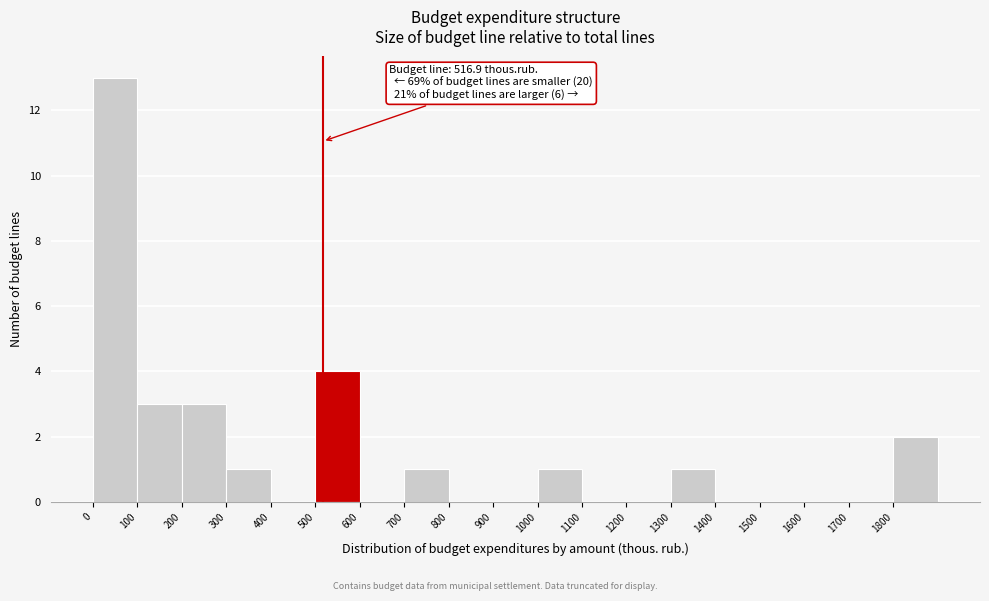

Over which range of the x-axis is the bar tallest?

0 to 100